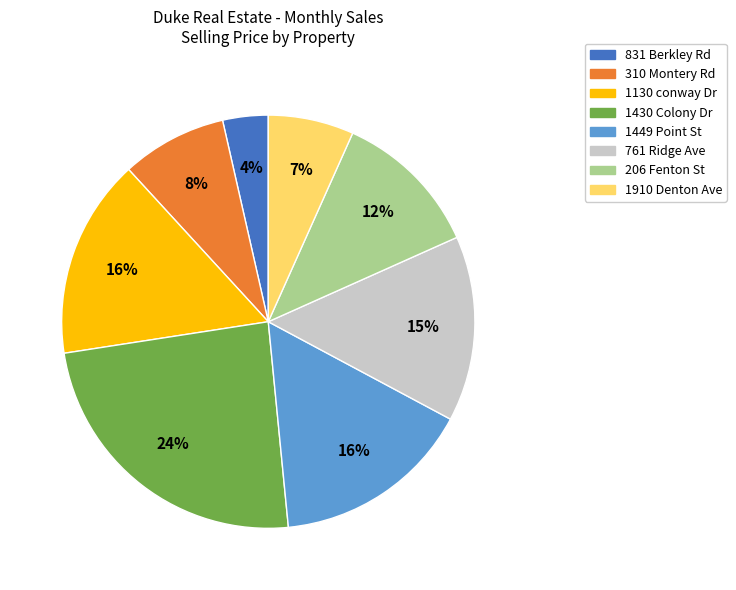

The 310 Montery Rd slice represents 1% of the pie. True or false?

False